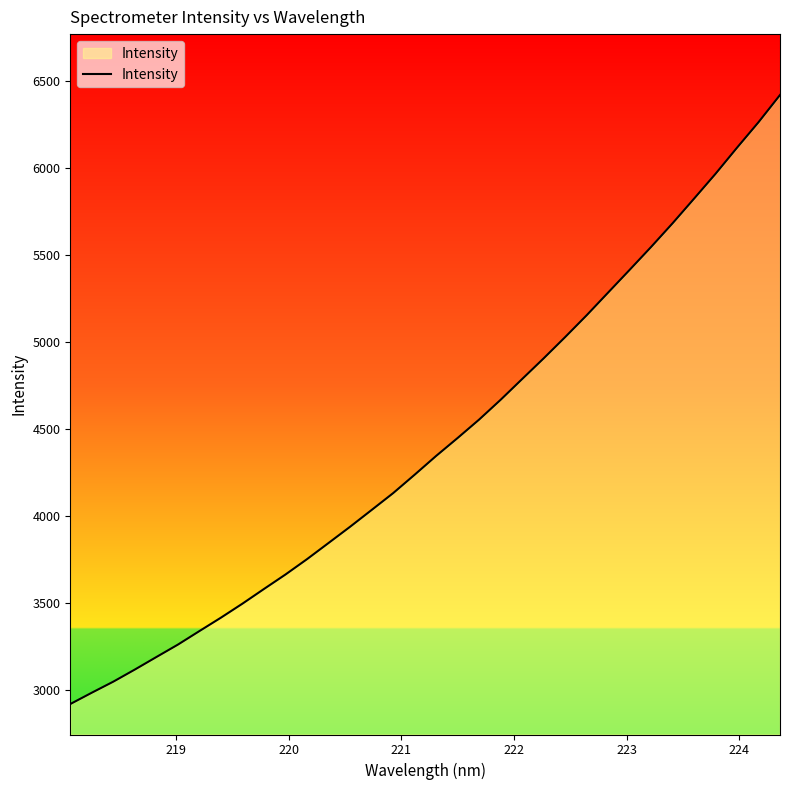

What is the difference between the maximum and minimum values?

3498.9